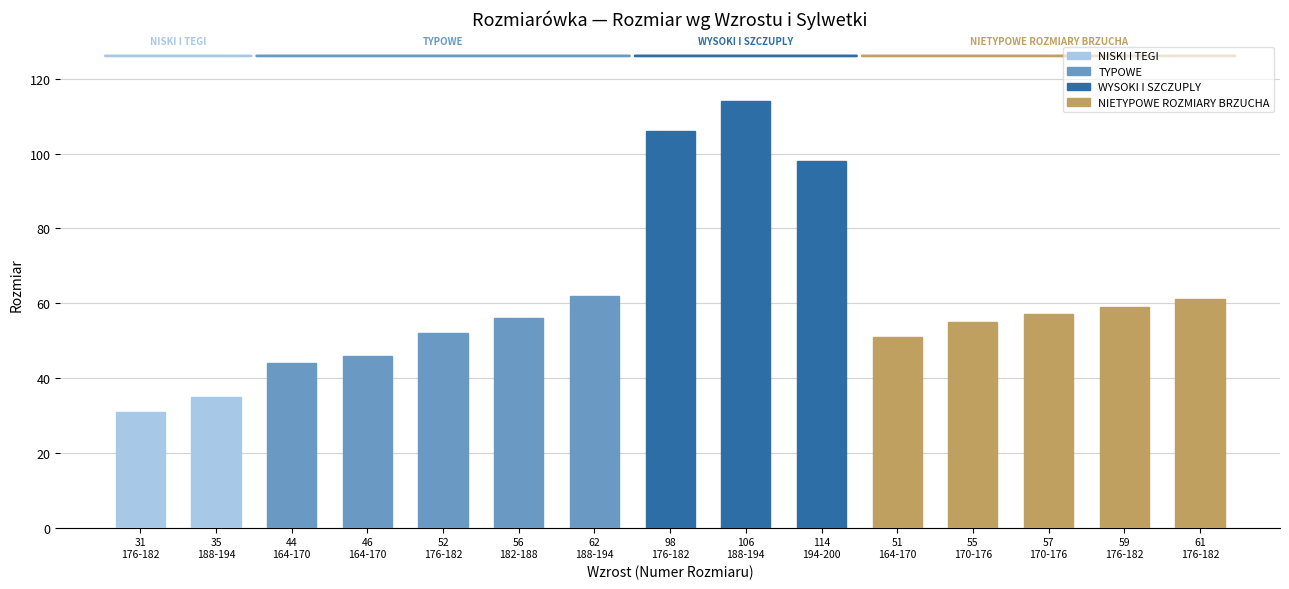

How many series are shown in this chart?

1